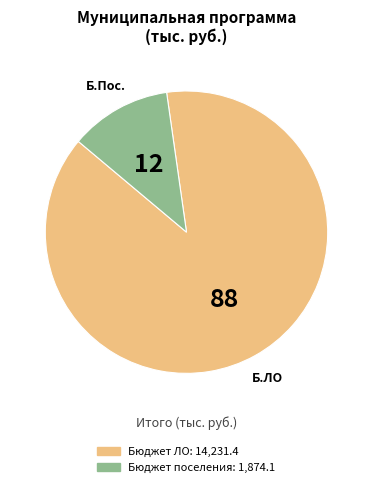

Does any single category account for the majority?

Yes